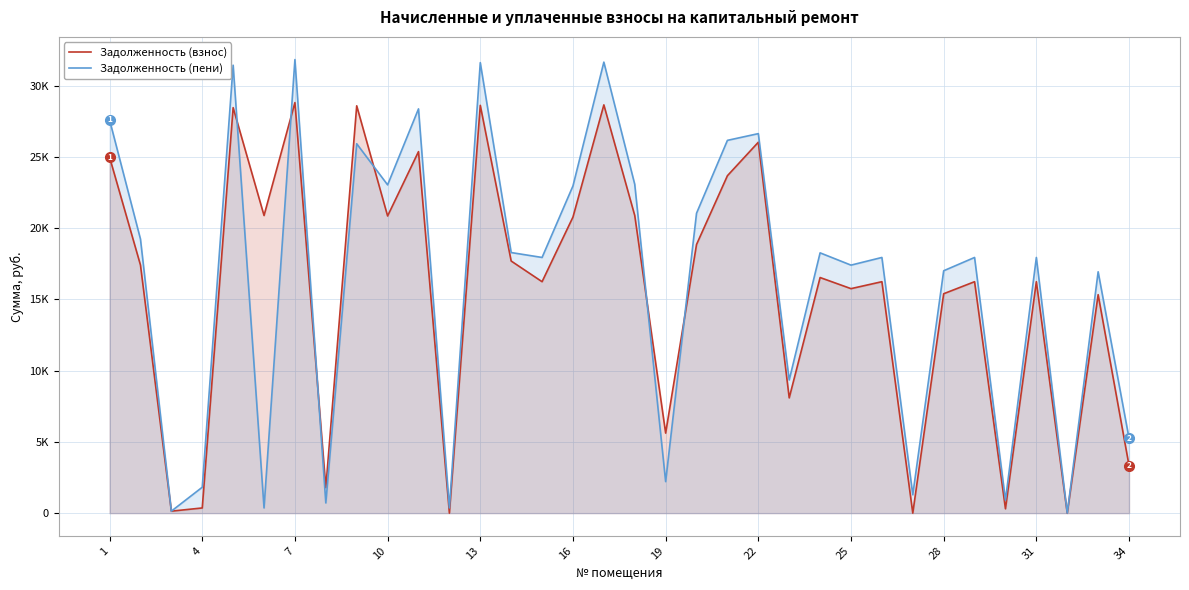

How many values in the Задолженность (взнос) series exceed 16534?

17